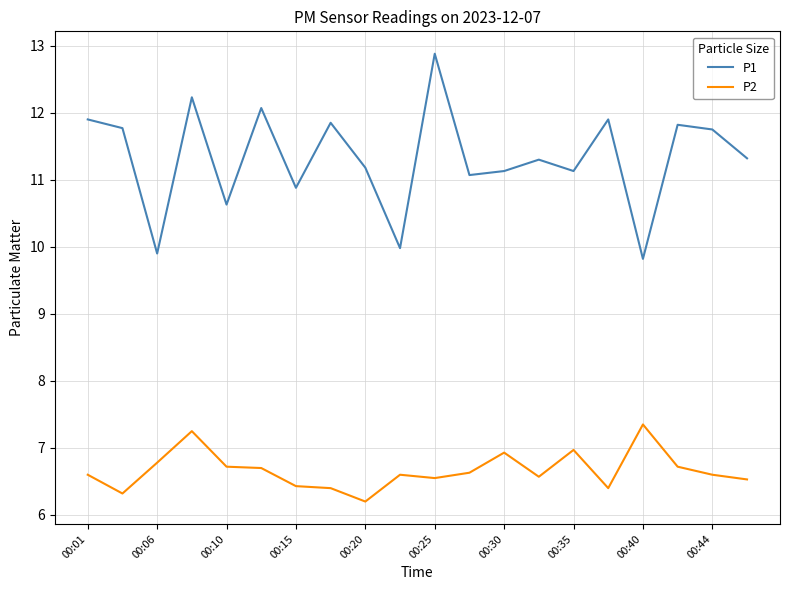

Does the chart display data point markers on the line(s)?

No